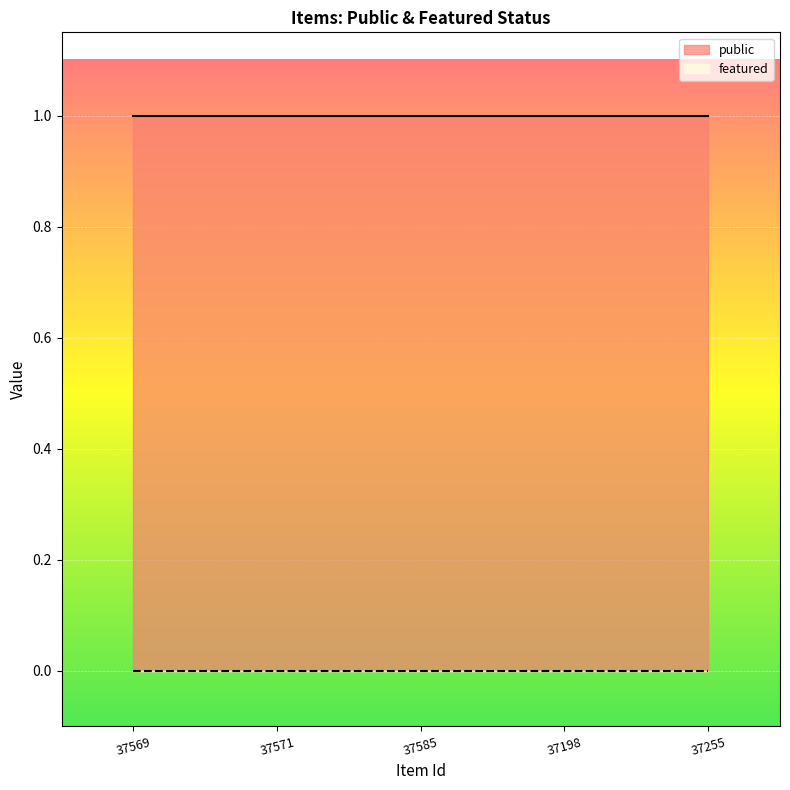

Which label corresponds to the smallest value in the chart?

37569